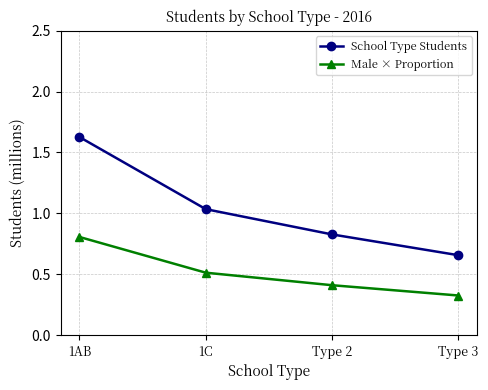

True or false: School Type Students and Male × Proportion cross at least once.

False